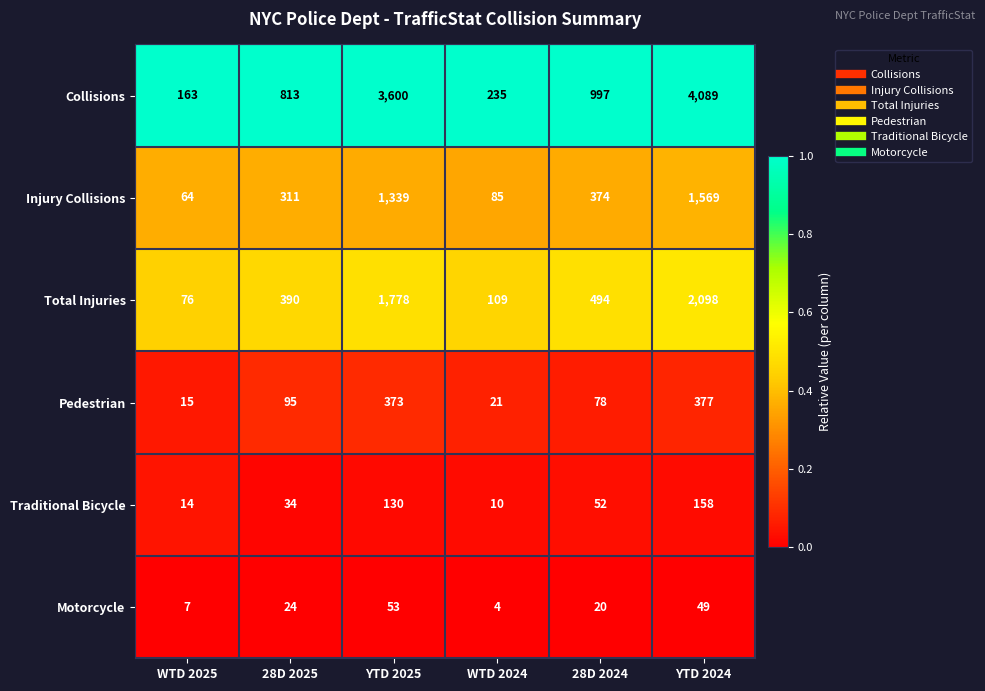

Between YTD 2025 and 28D 2024, which series saw the biggest shift?

Collisions